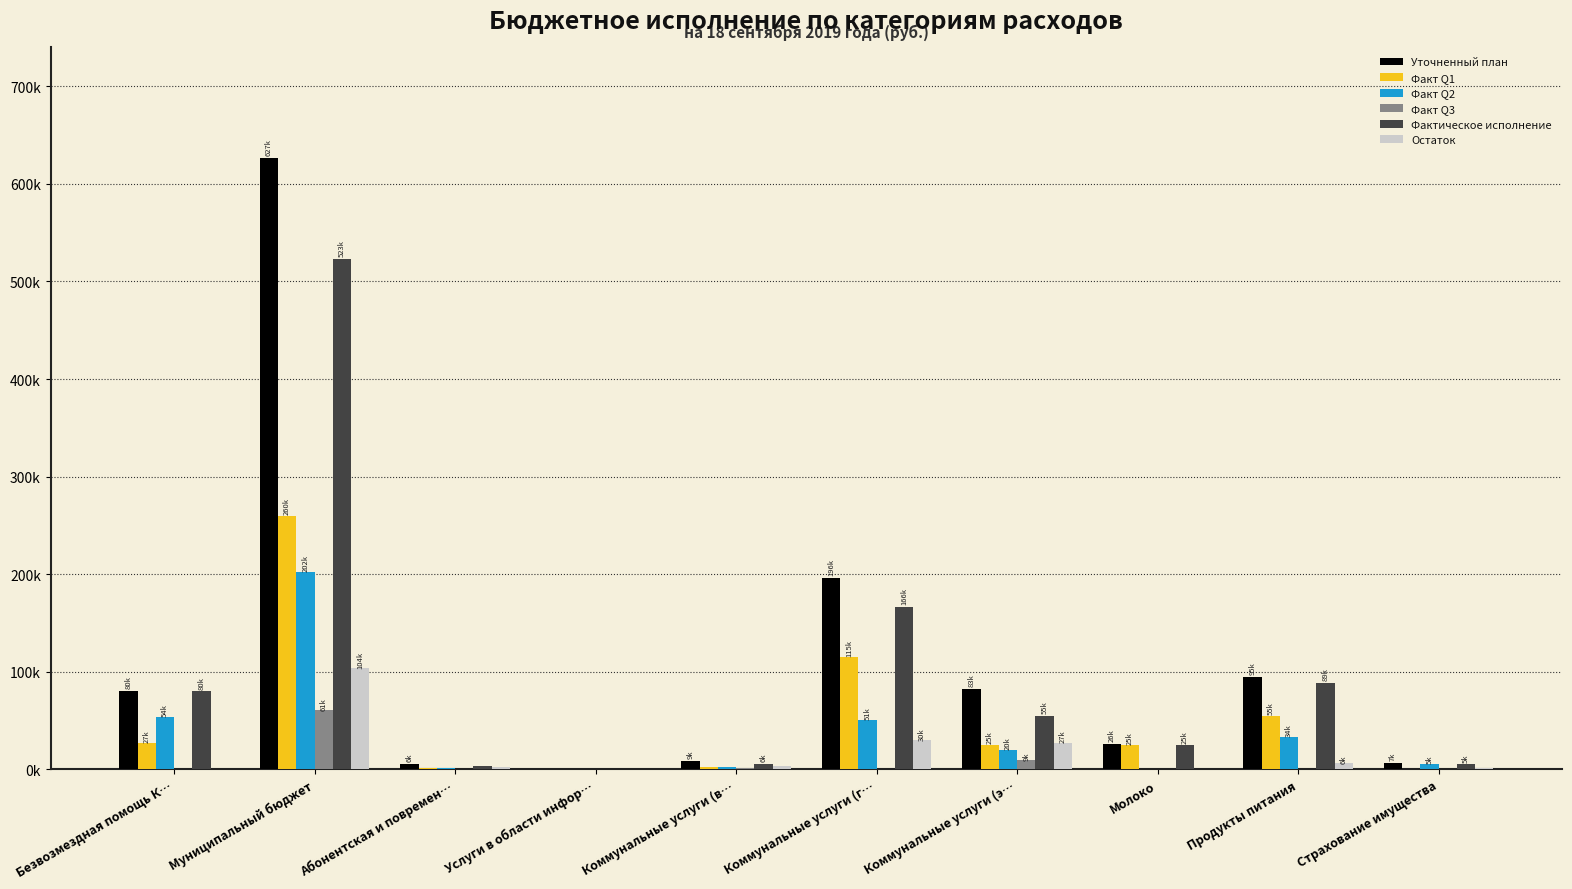

Are the bars horizontal?

No